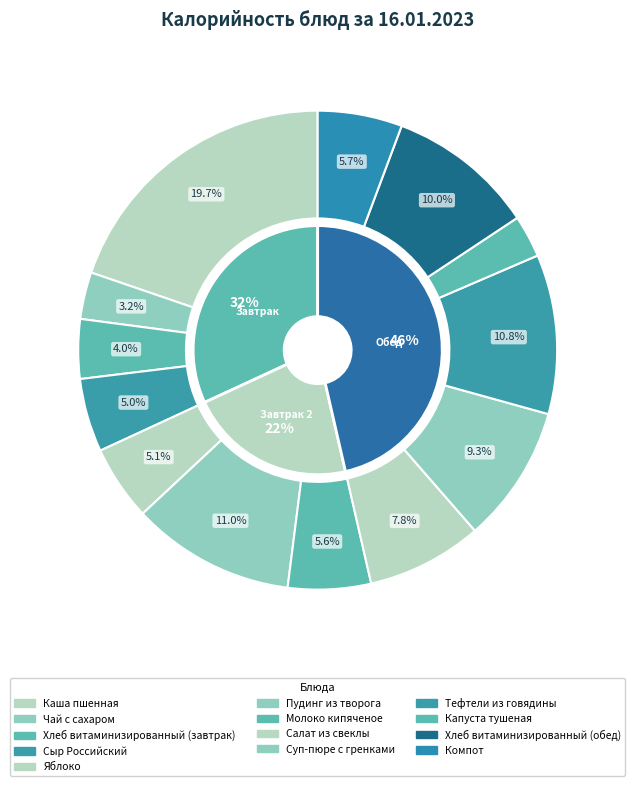

To the nearest percent, what is the average slice percentage?

8%